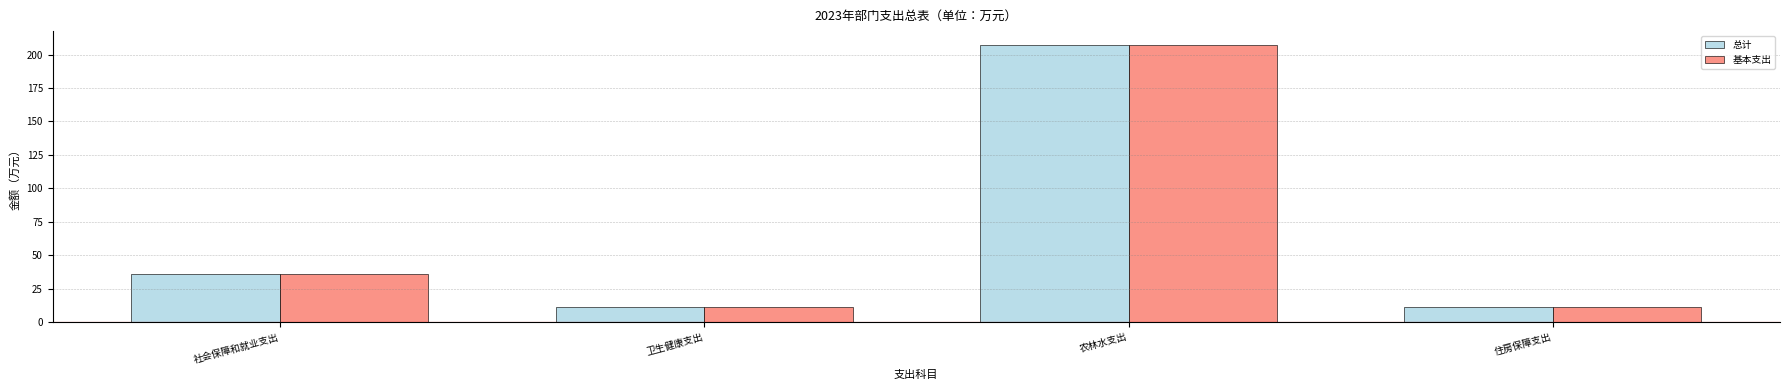

What is the average value of the 基本支出 series?

66.6